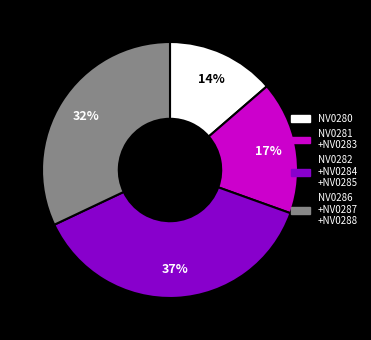

Is it true that NV0280 is 25% of the pie?

False